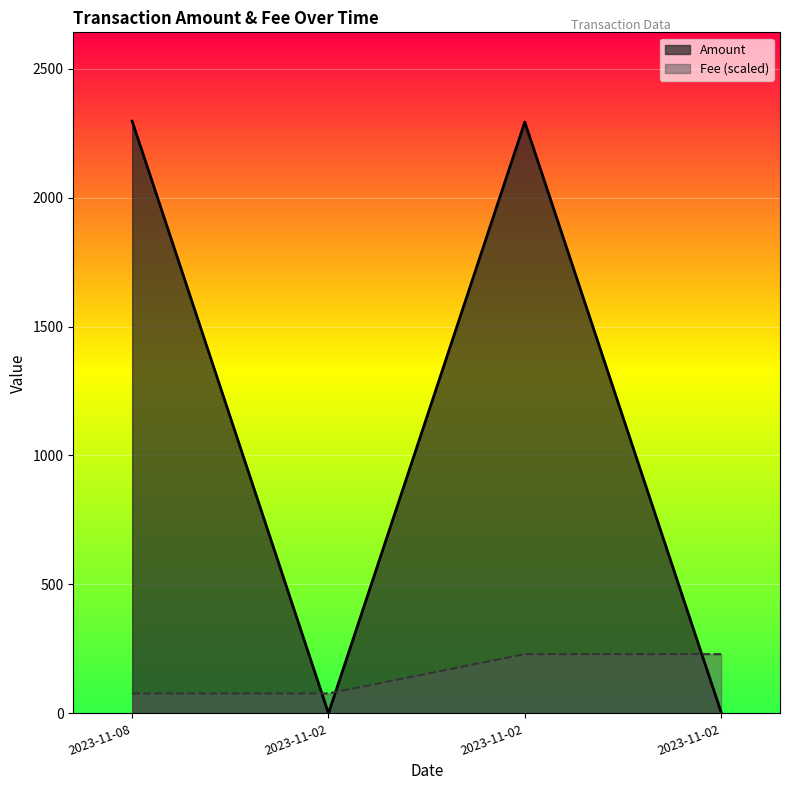

What is the greatest value displayed?

2296.3